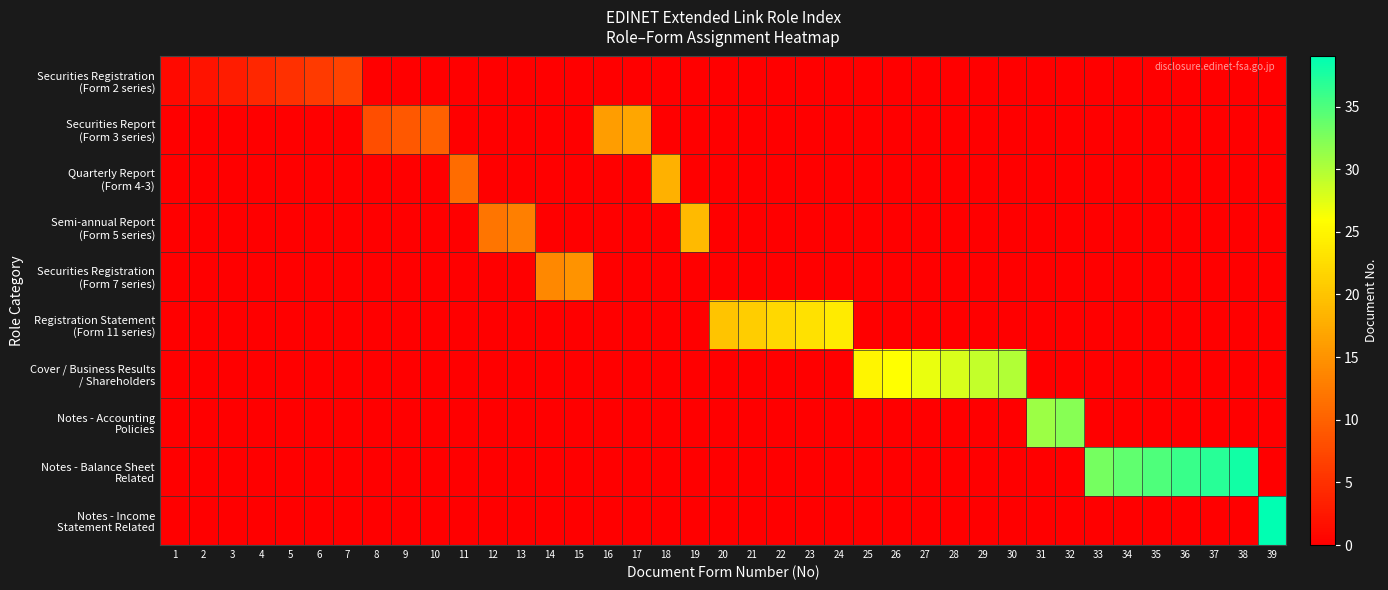

Rank the series by their maximum value, from highest to lowest.

Notes - Income Statement Related, Notes - Balance Sheet Related, Notes - Accounting Policies, Cover / Business Results / Shareholders, Registration Statement (Form 11 series), Semi-annual Report (Form 5 series), Quarterly Report (Form 4-3), Securities Report (Form 3 series), Securities Registration (Form 7 series), Securities Registration (Form 2 series)